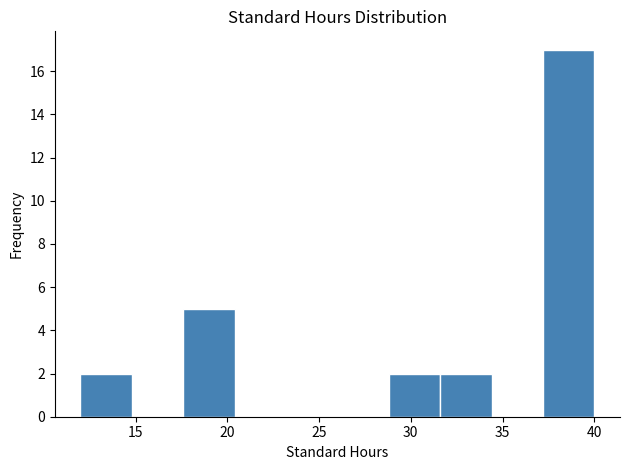

Reading left to right, list every bar in this chart as the range it spans on the x-axis followed by its height. Neither the bar edges nor the heights are printed on the chart, so give them approximately, as read against the axes.

12.0 to 14.8: 2
14.8 to 17.6: 0
17.6 to 20.4: 5
20.4 to 23.2: 0
23.2 to 26.0: 0
26.0 to 28.8: 0
28.8 to 31.6: 2
31.6 to 34.4: 2
34.4 to 37.2: 0
37.2 to 40.0: 17